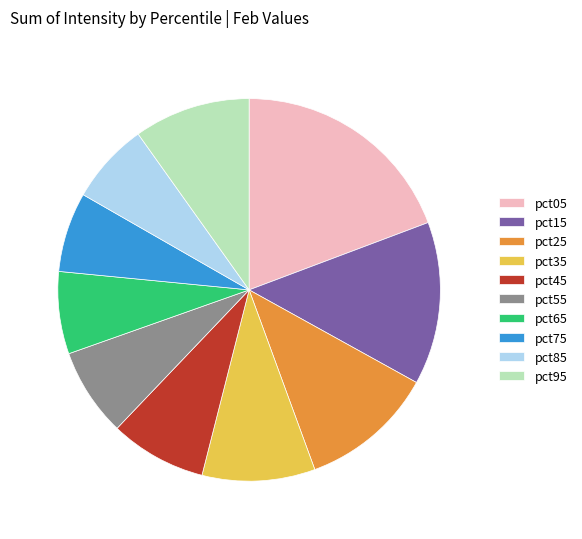

The pct25 slice represents 6% of the pie. True or false?

False